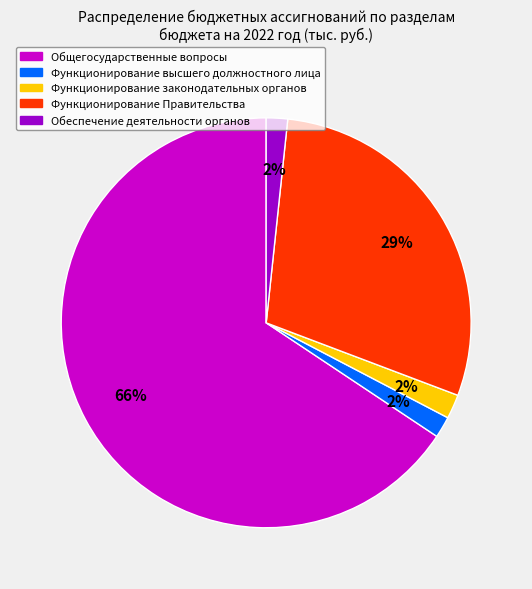

Is there any slice that represents more than half of the pie?

Yes